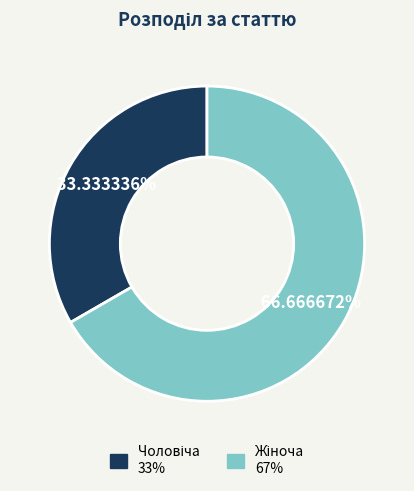

Count the number of slices in the pie.

2